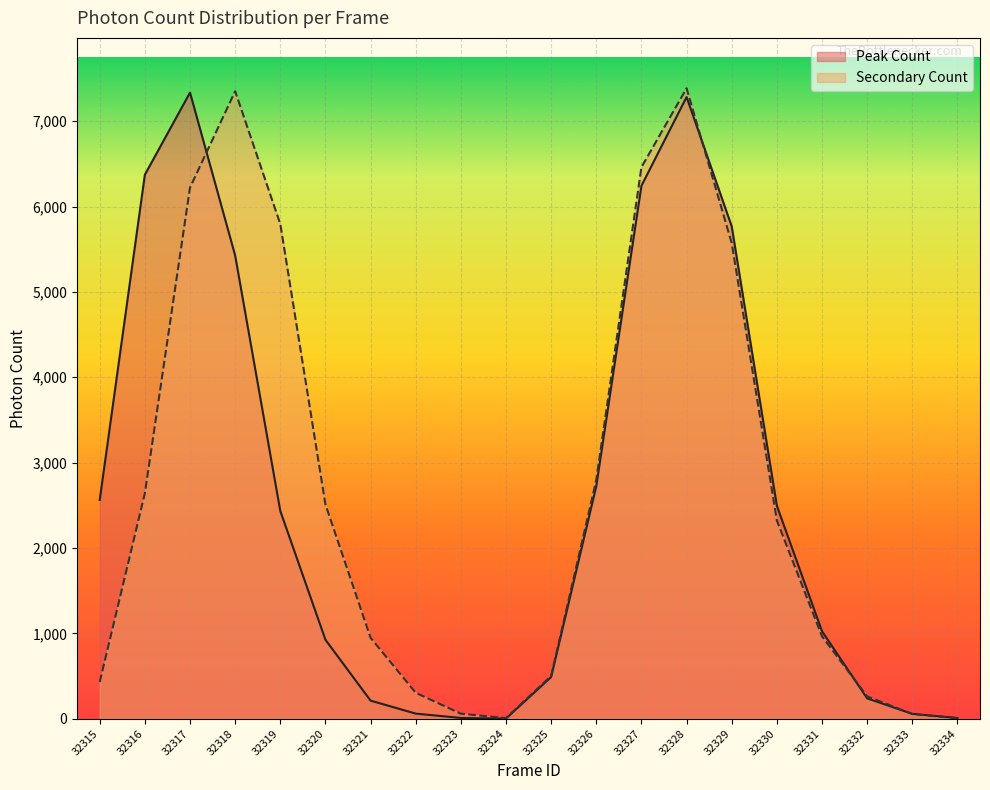

Is it true that Peak Count equals 1771 at 32316?

False